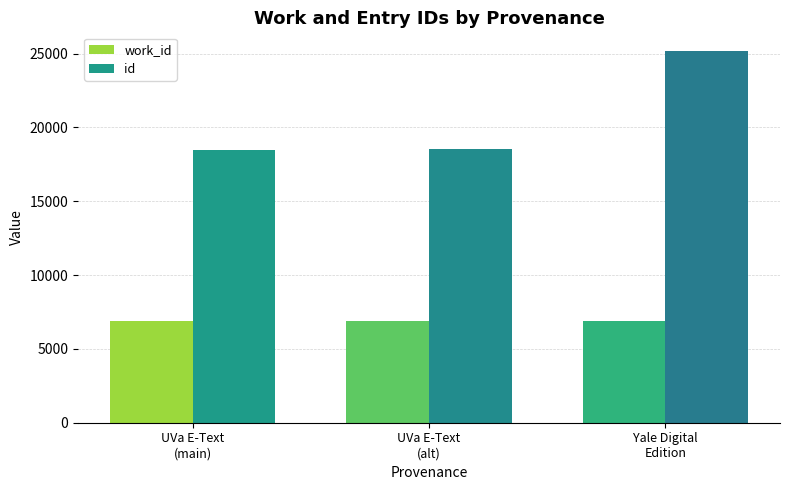

What is the total value across all series at UVa E-Text
(main)?

25350